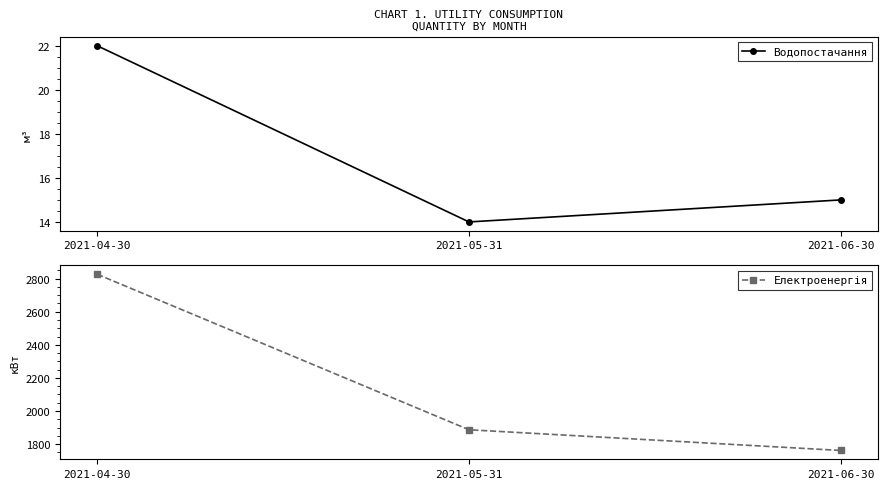

The Водопостачання series shows 15 at 2021-06-30. True or false?

True